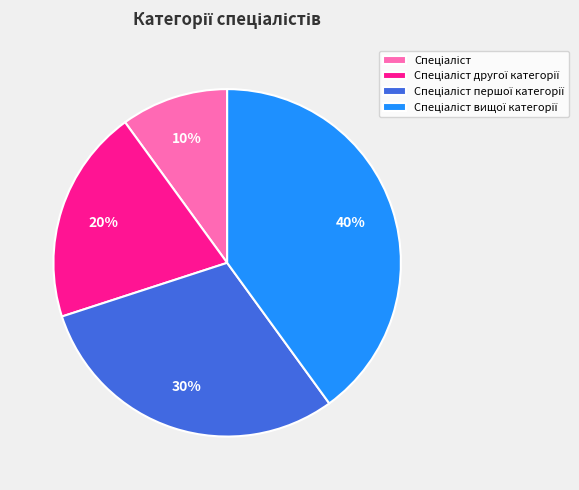

Does any single category account for the majority?

No